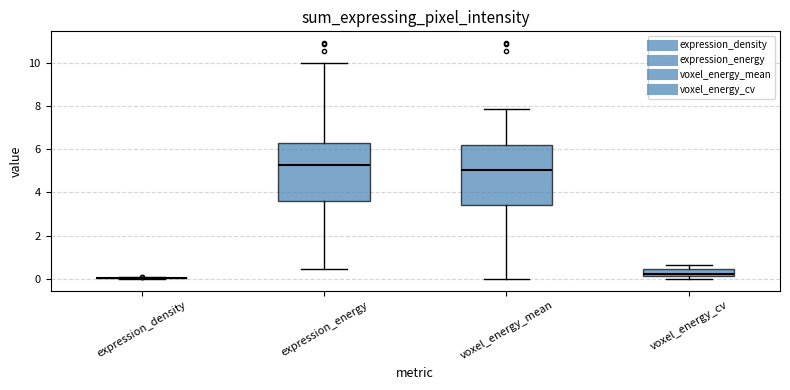

Reading left to right, transcribe this box plot: for each box, give where its median line is, the range the box spans, and where its two whiskers end, as read against the y-axis. The values are not printed on the chart, so give them approximately, as read against the axis.

expression_density: box collapsed to a line at 0.0, whiskers 0.0 to 0.0
expression_energy: median 5.2, box 3.6 to 6.2, whiskers 0.4 to 10.0
voxel_energy_mean: median 5.0, box 3.4 to 6.2, whiskers 0.0 to 7.8
voxel_energy_cv: median 0.2 (inside the box), box 0.2 to 0.4, whiskers 0.0 to 0.6